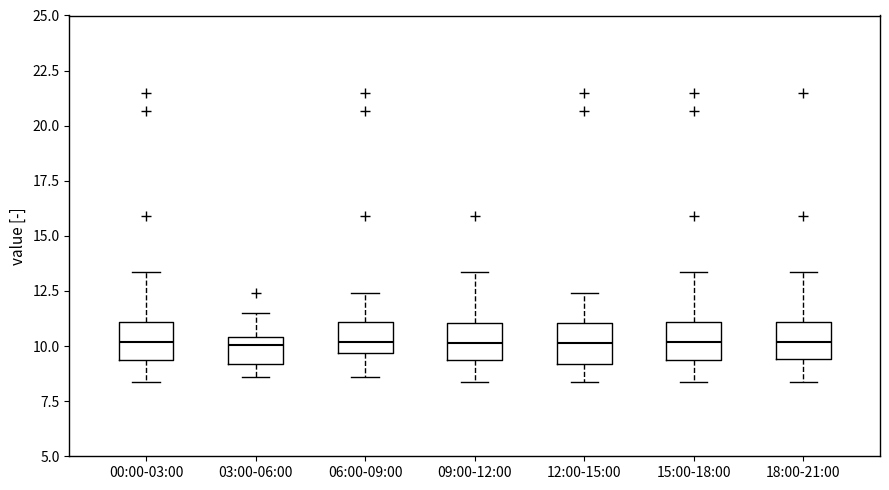

Reading left to right, transcribe this box plot: for each box, give where its median line is, the range the box spans, and where its two whiskers end, as read against the y-axis. The values are not printed on the chart, so give them approximately, as read against the axis.

00:00-03:00: median 10.0, box 9.5 to 11.0, whiskers 8.5 to 13.5
03:00-06:00: median 10.0, box 9.0 to 10.5, whiskers 8.5 to 11.5
06:00-09:00: median 10.0, box 9.5 to 11.0, whiskers 8.5 to 12.5
09:00-12:00: median 10.0, box 9.5 to 11.0, whiskers 8.5 to 13.5
12:00-15:00: median 10.0, box 9.0 to 11.0, whiskers 8.5 to 12.5
15:00-18:00: median 10.0, box 9.5 to 11.0, whiskers 8.5 to 13.5
18:00-21:00: median 10.0, box 9.5 to 11.0, whiskers 8.5 to 13.5